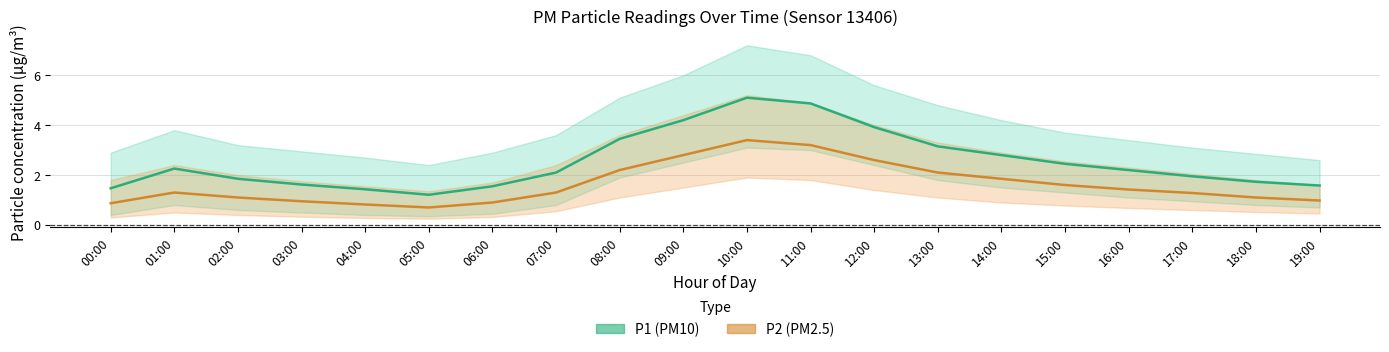

Where does the P1 series first go above 2?

01:00